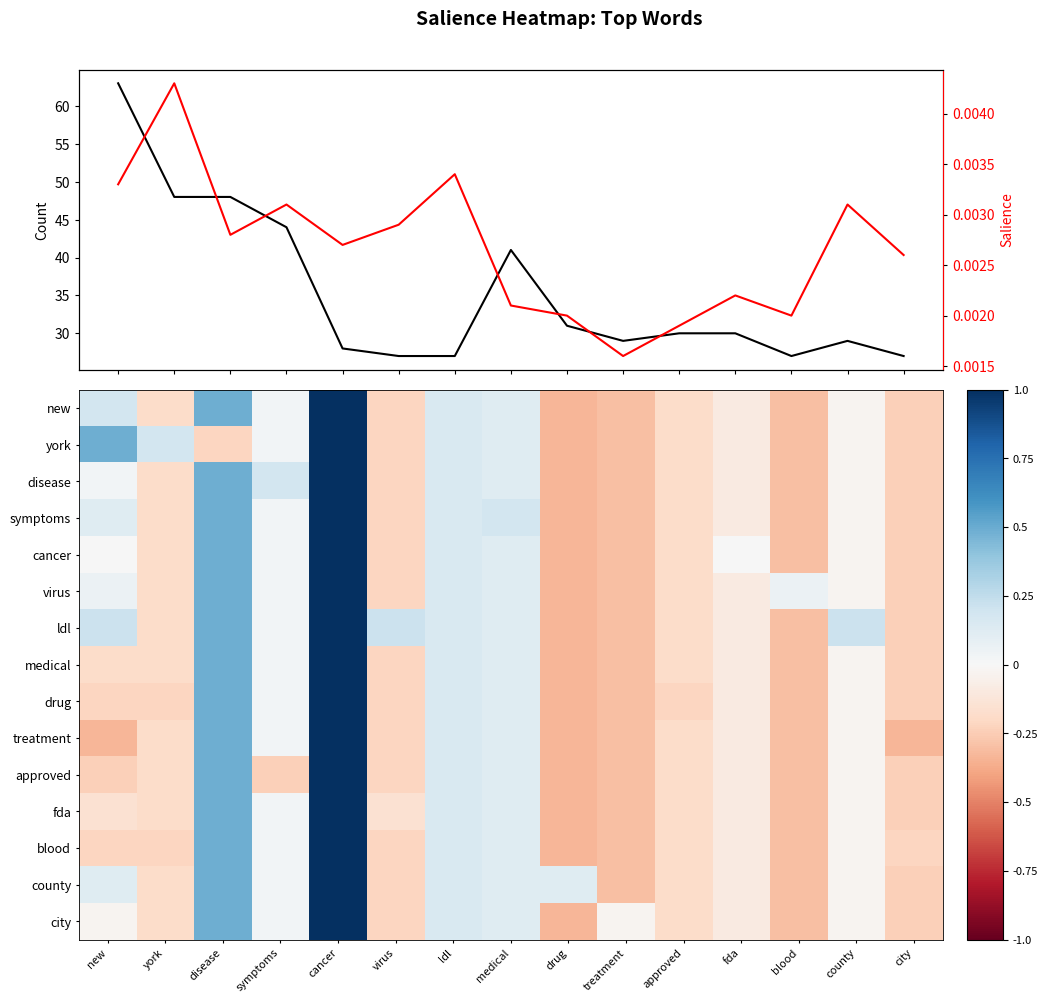

What is the maximum value for treatment?

1.0